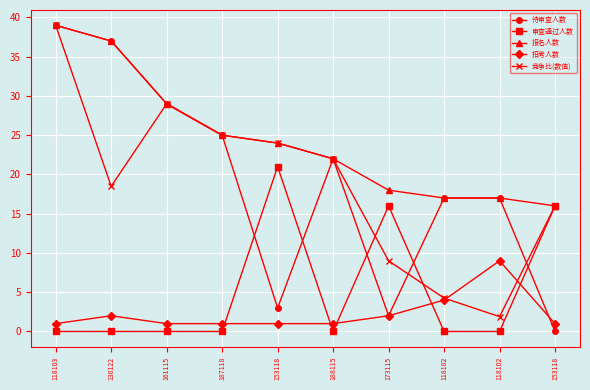

What is the value of the 竞争比(数值) point at the 8th from the left?

4.2